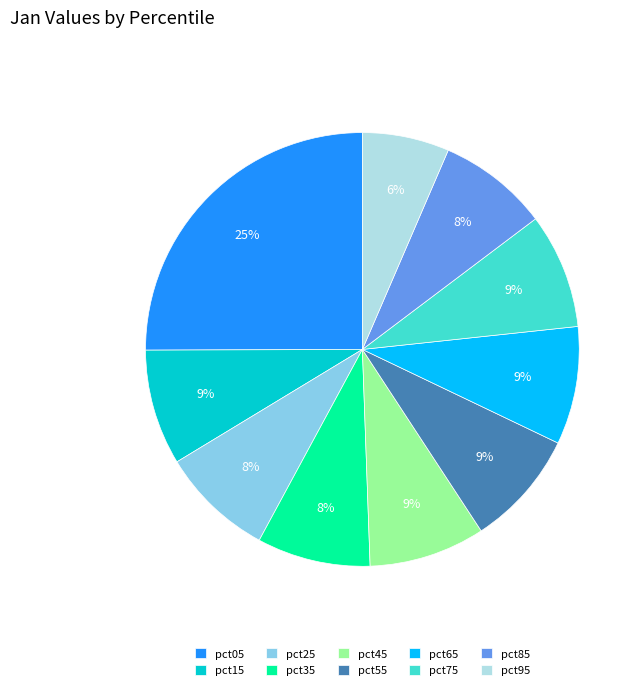

To the nearest percent, what percentage of the pie is pct35?

8%